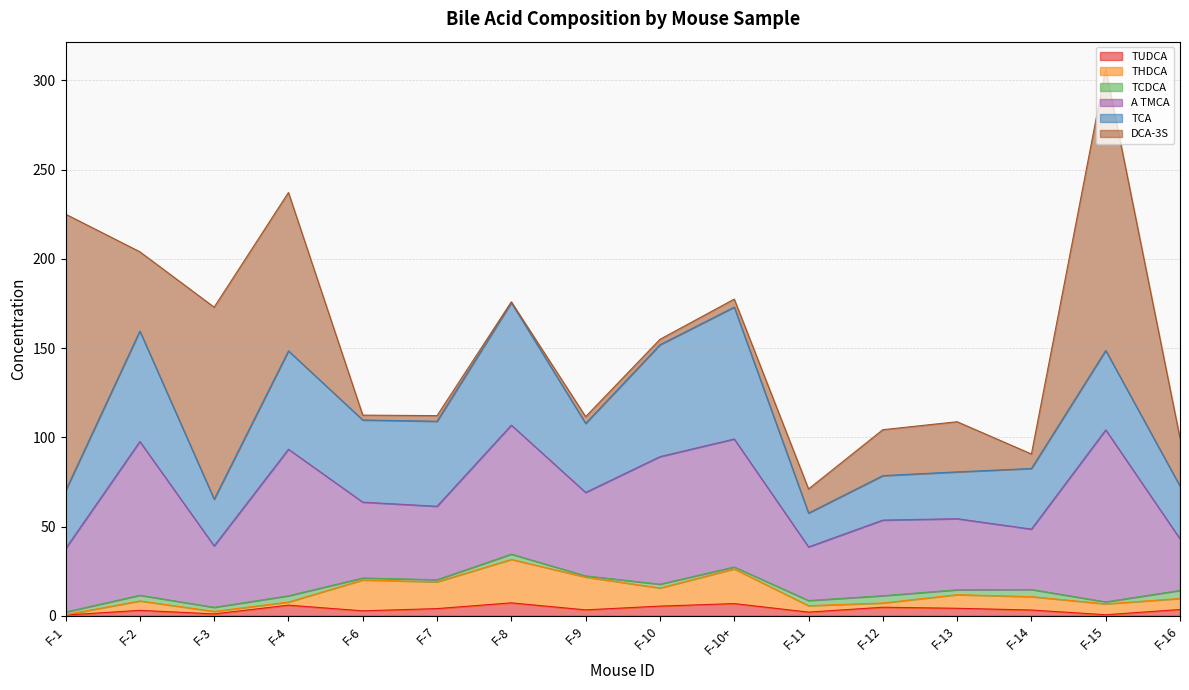

Does the chart display data point markers on the line(s)?

No